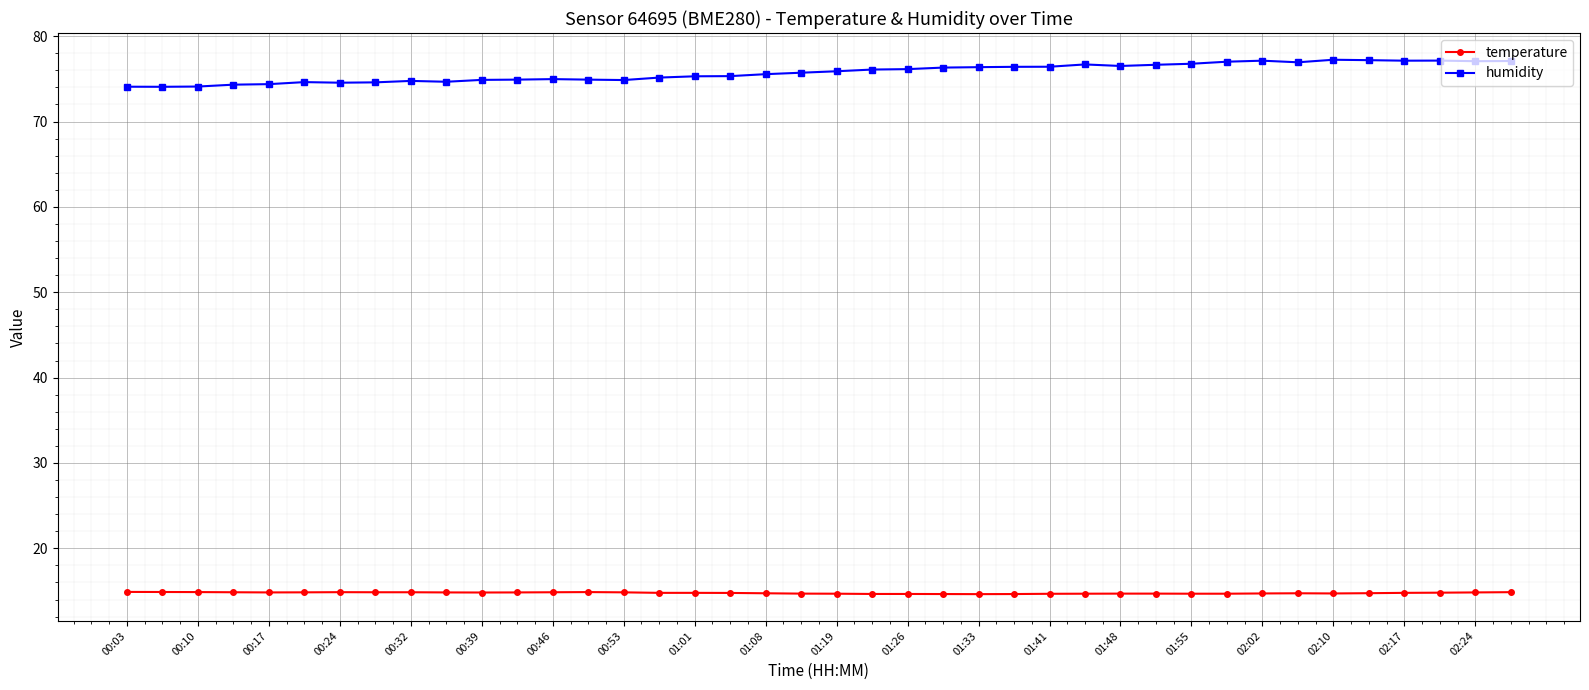

What is the smallest value displayed?

14.6